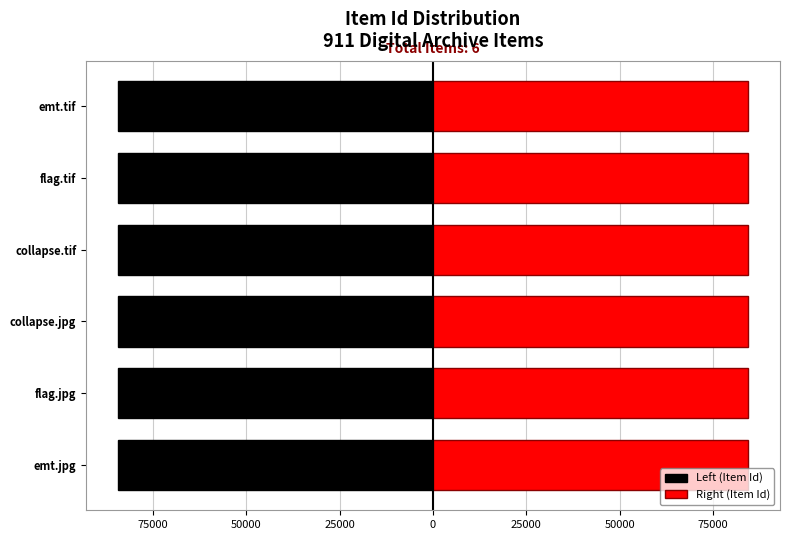

Are the bars horizontal?

Yes